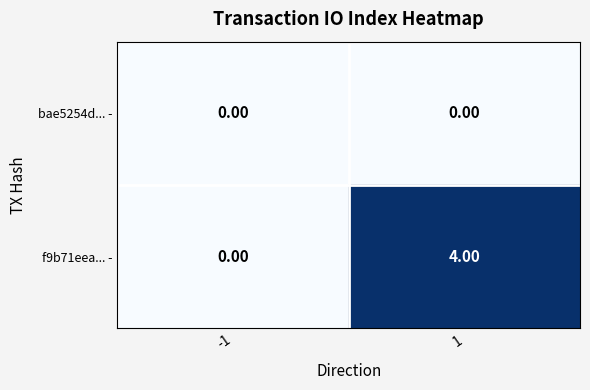

What is the difference between the maximum and minimum values in the f9b71eea... - series?

4